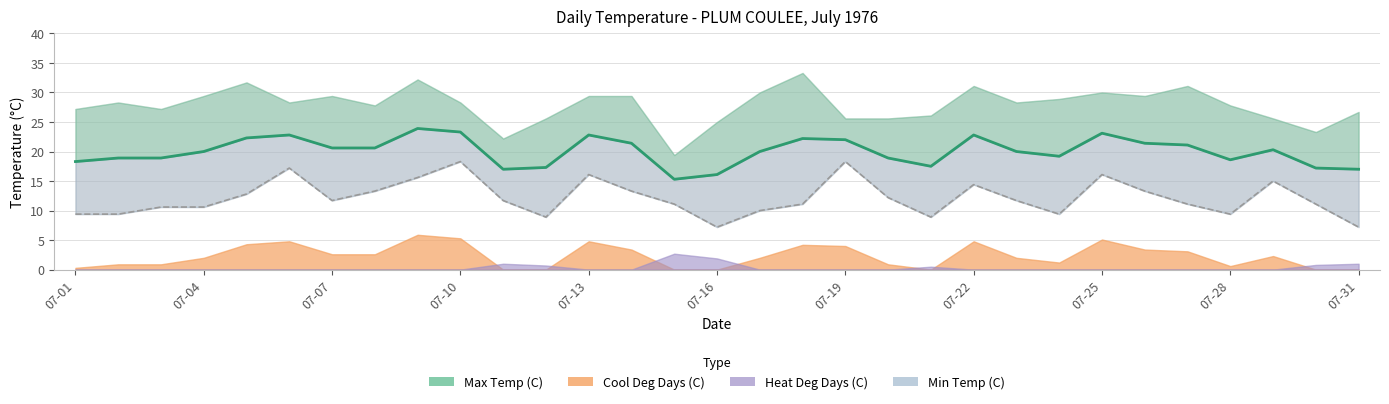

Which series has the largest range (max minus min)?

Max Temp (C)